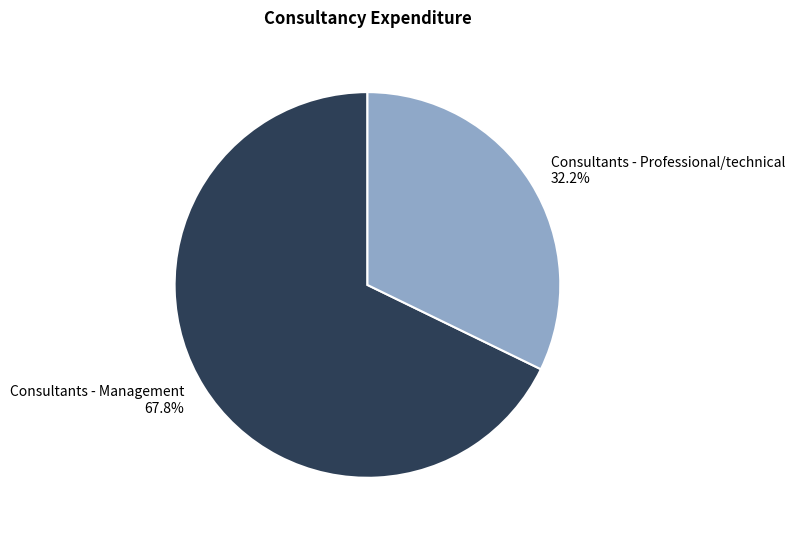

How many segments does this pie chart have?

2